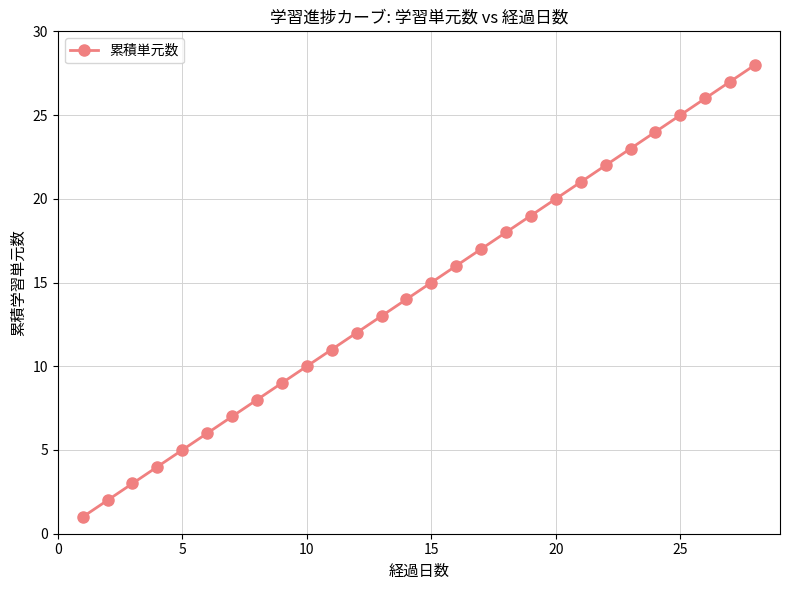

What is the maximum value shown in the chart?

28